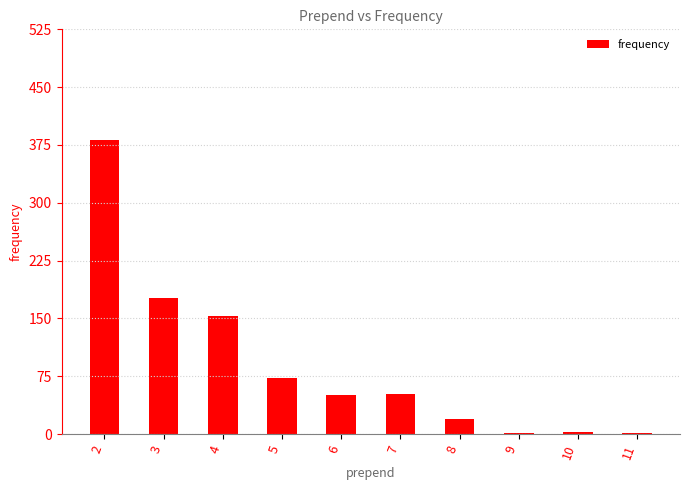

What is the sum of the values at 6 and 4?

204